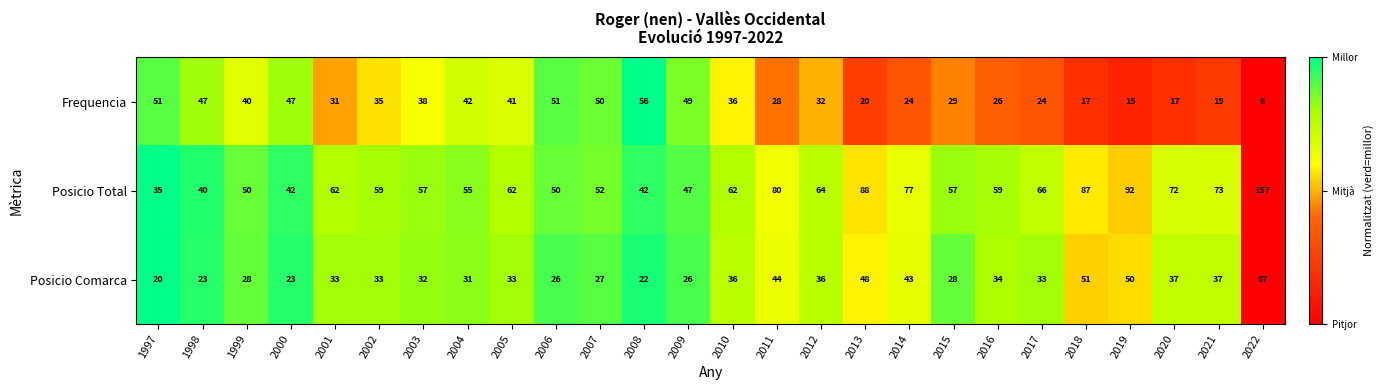

What is the total value across all series at 2012?

132